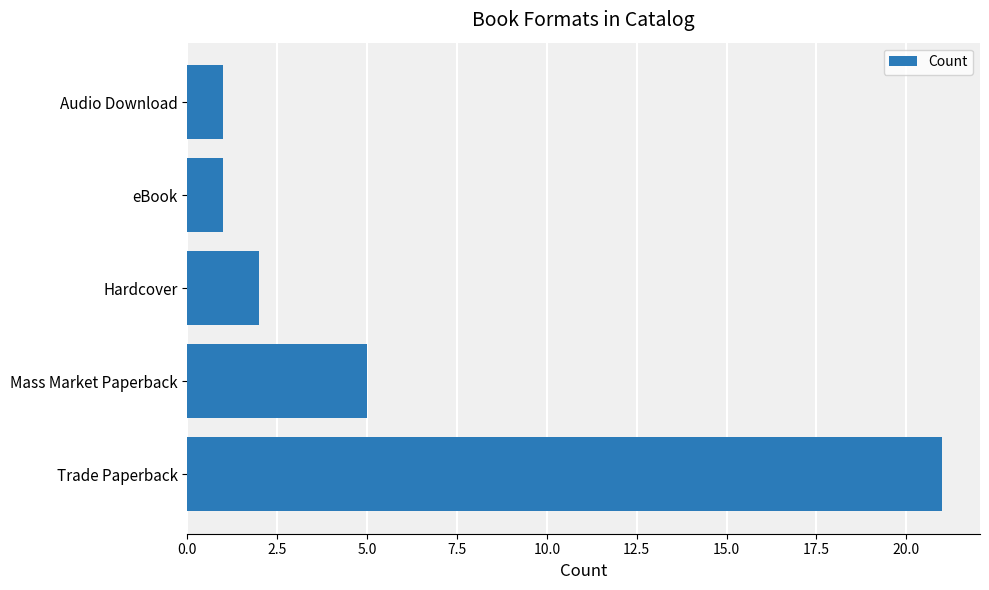

At which category does the chart reach its peak across all series?

Trade Paperback